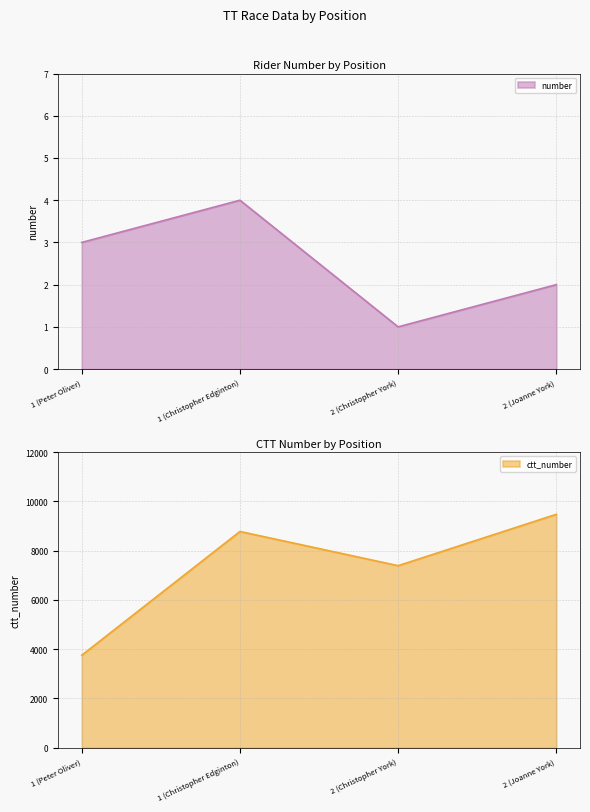

What is the sum of the number values at 2 (Christopher York) and 1 (Peter Oliver)?

4